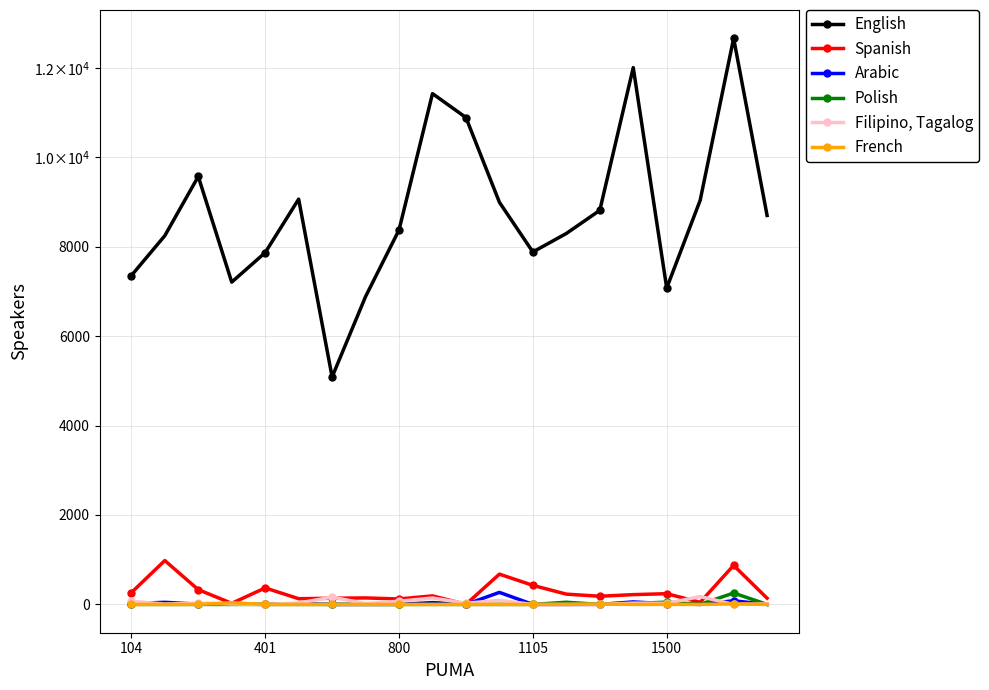

At which label does Arabic reach its minimum?

401